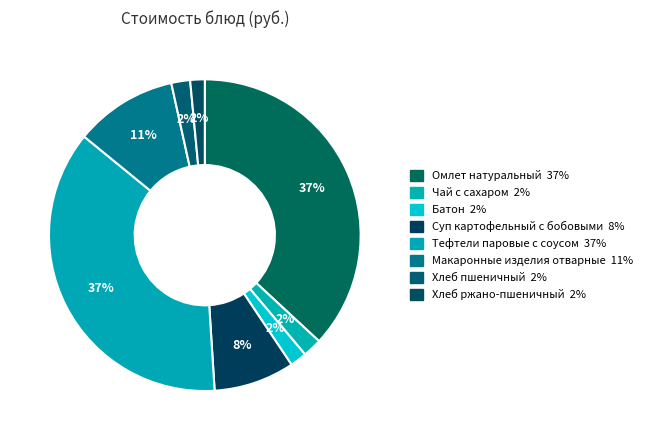

Does Батон represent more than half of the total?

No